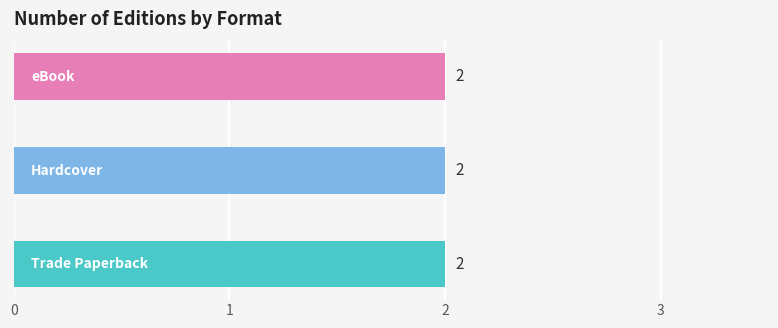

Which has a higher value, Trade Paperback or Hardcover?

Hardcover